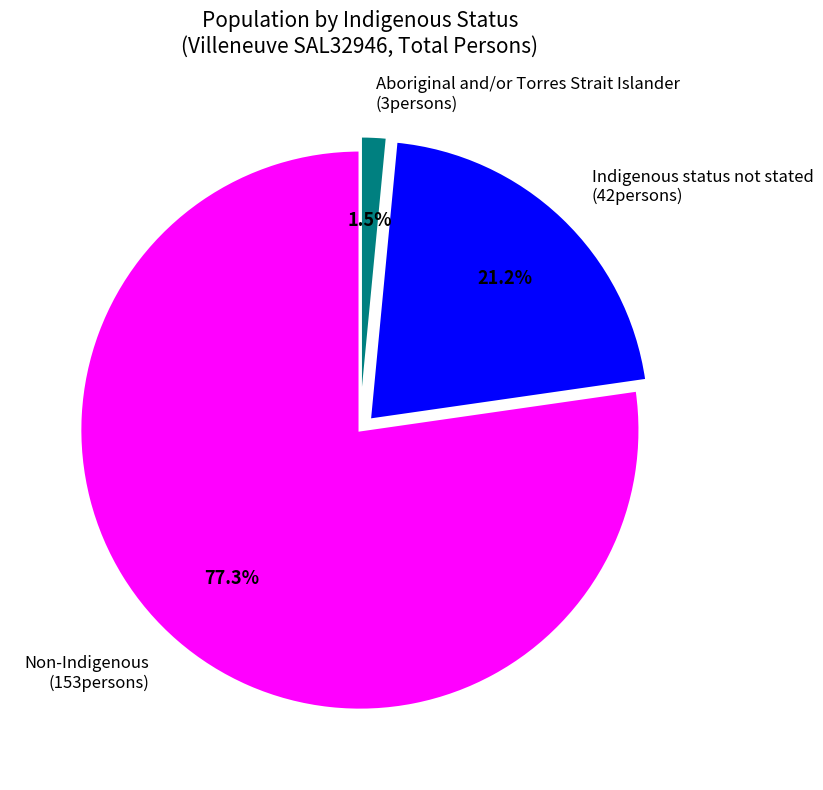

Rank the categories by value from highest to lowest.

Non-Indigenous, Indigenous status not stated, Aboriginal and/or Torres Strait Islander